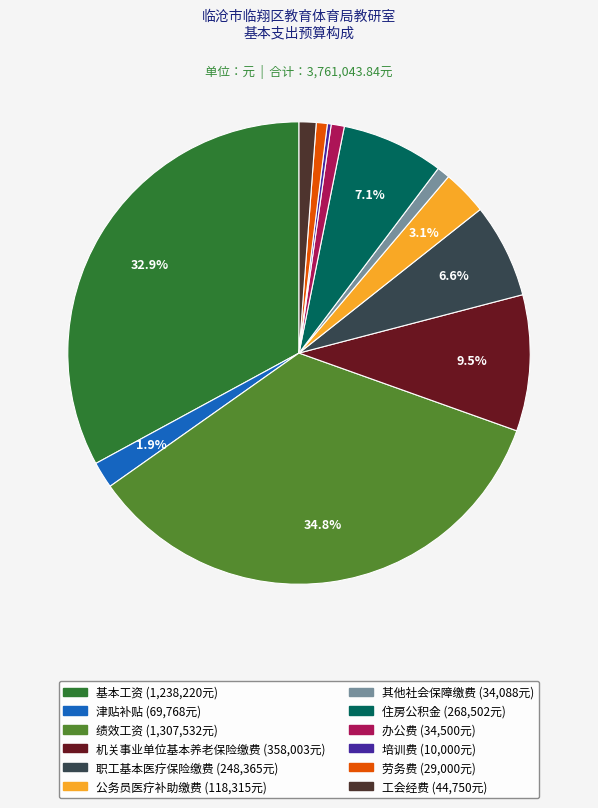

Is the sum of 机关事业单位基本养老保险缴费 and 绩效工资 greater than half?

No